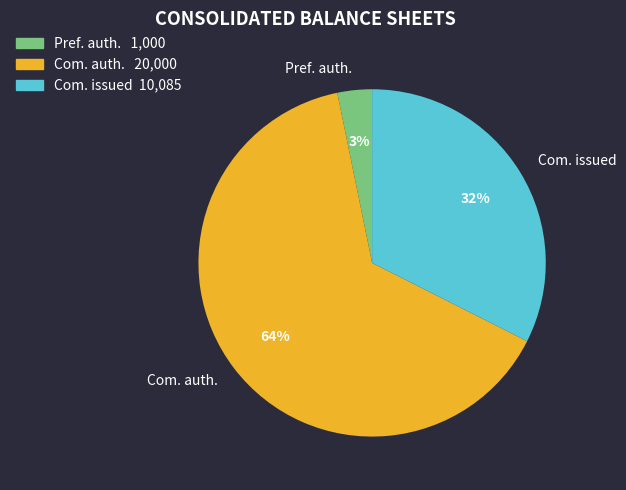

Which has a higher value, Pref. auth. or Com. issued?

Com. issued